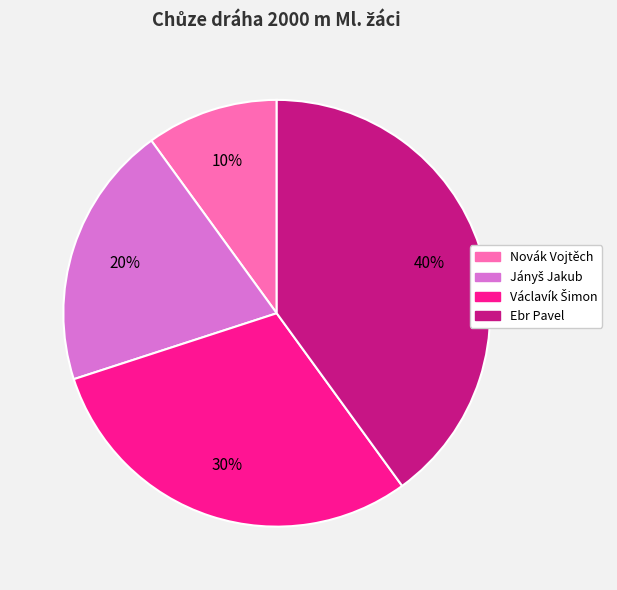

Which category has the smallest portion of the pie?

Novák Vojtěch